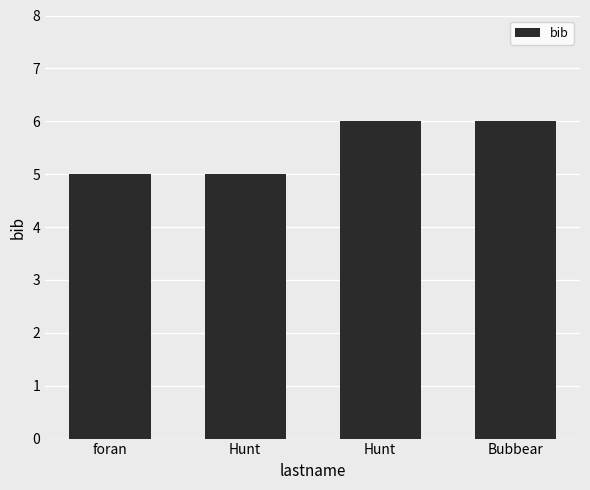

How many bars are there in total?

4